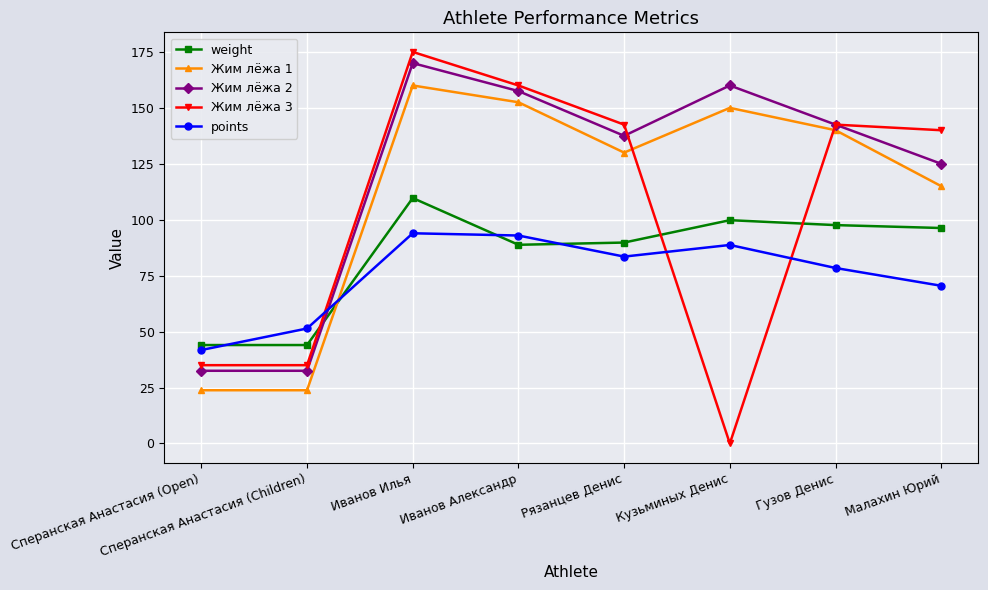

How many values in Жим лёжа 3 are above zero?

7